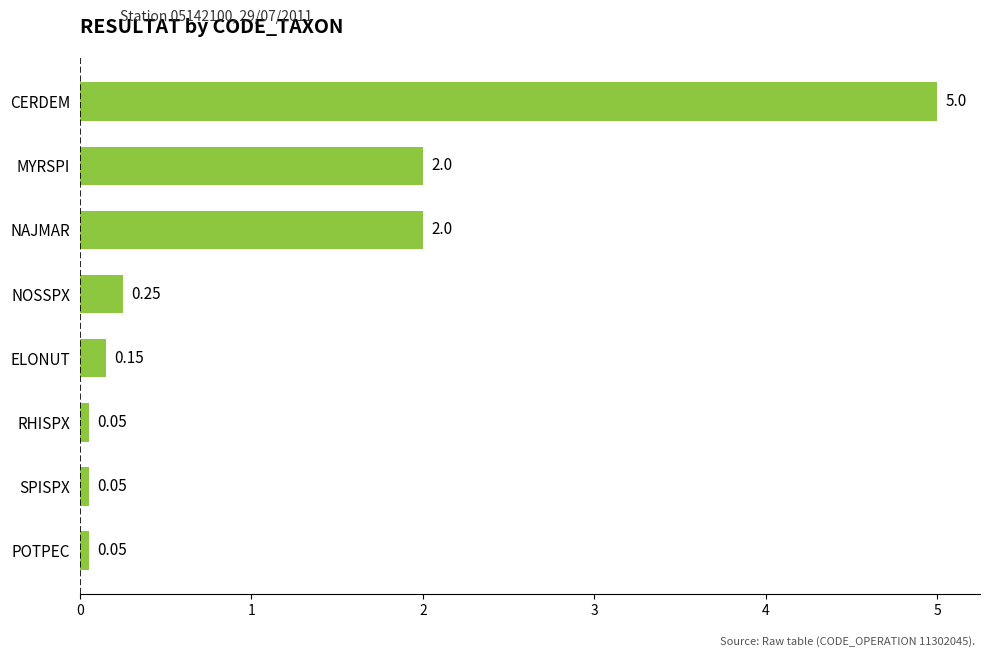

Between RHISPX and ELONUT, which is larger?

ELONUT